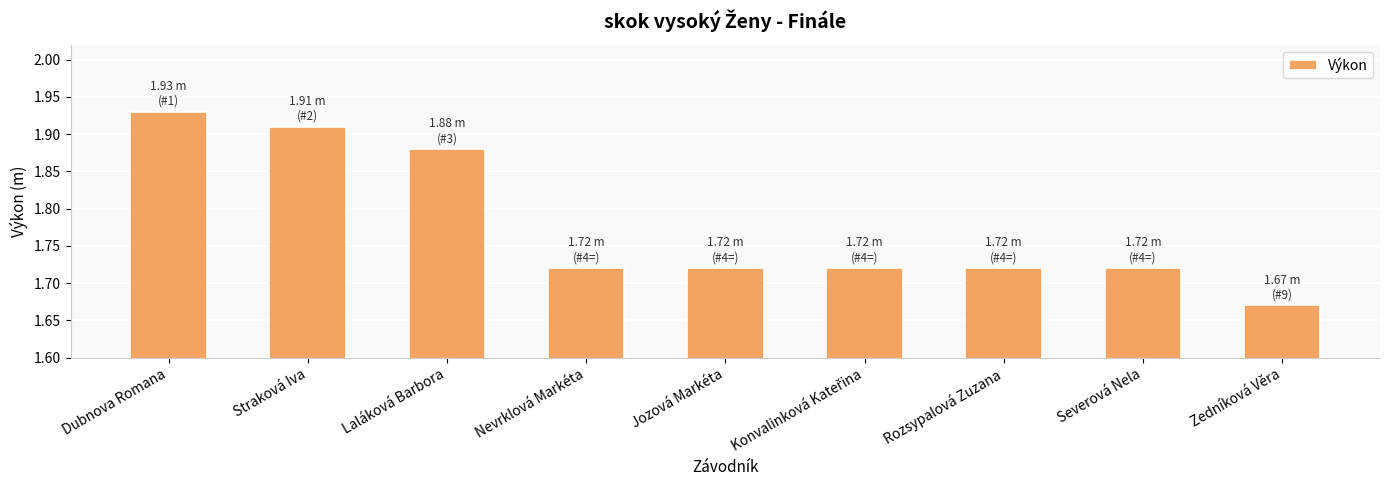

The value at Laláková Barbora is 1.1. True or false?

False